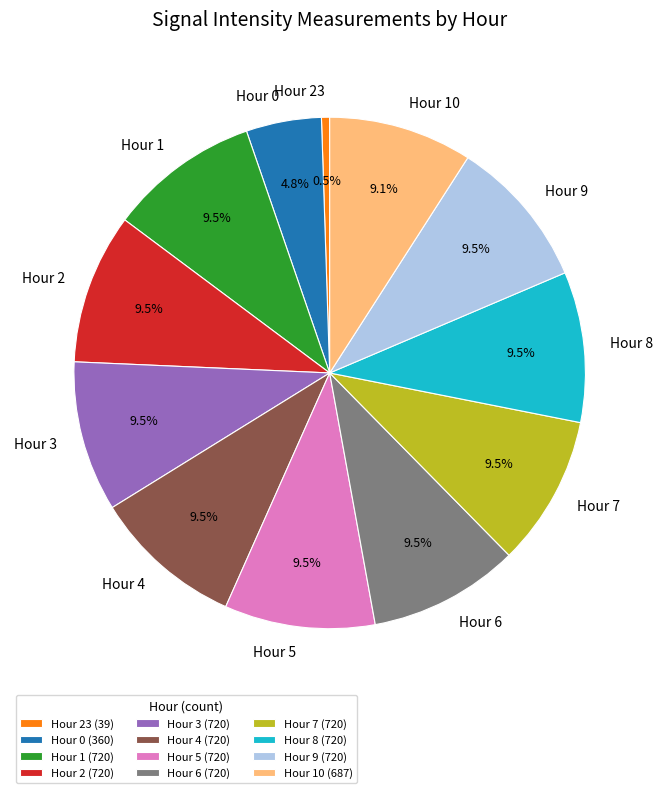

Combined, do Hour 6 and Hour 7 account for over 50%?

No